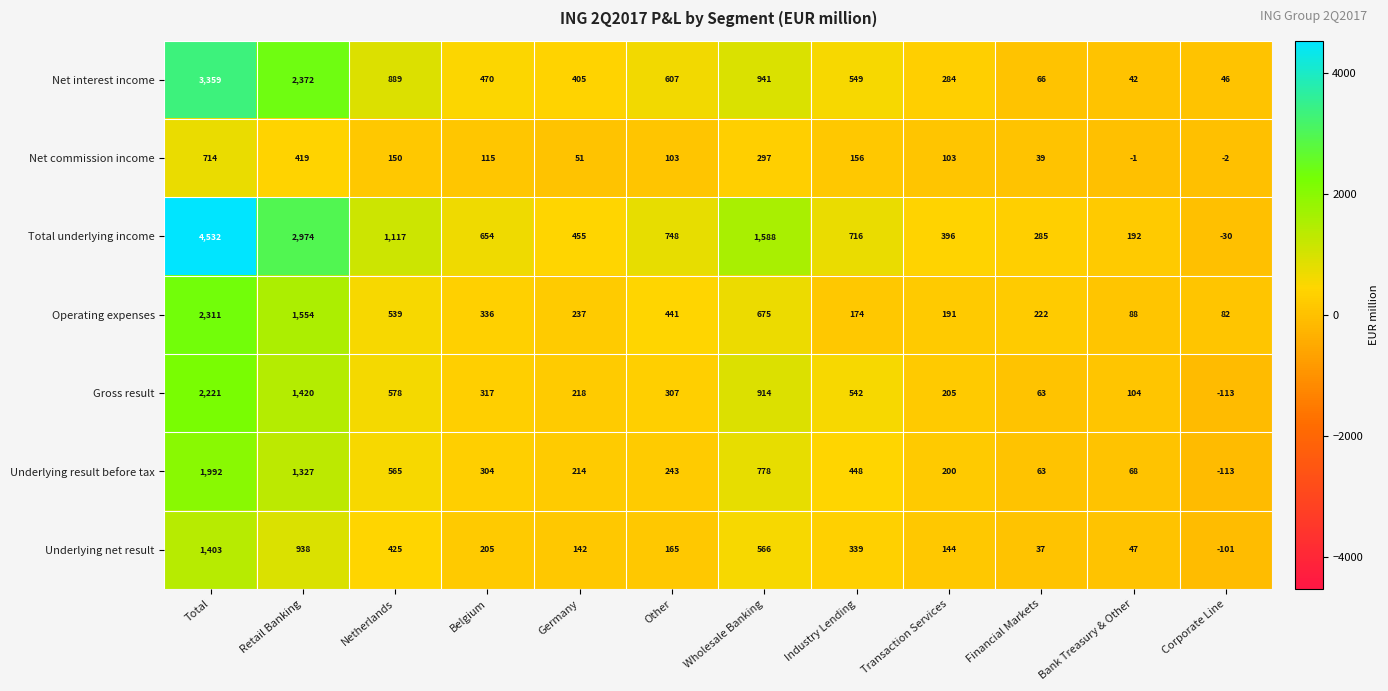

What is the spread (max minus min) of values at Industry Lending?

560